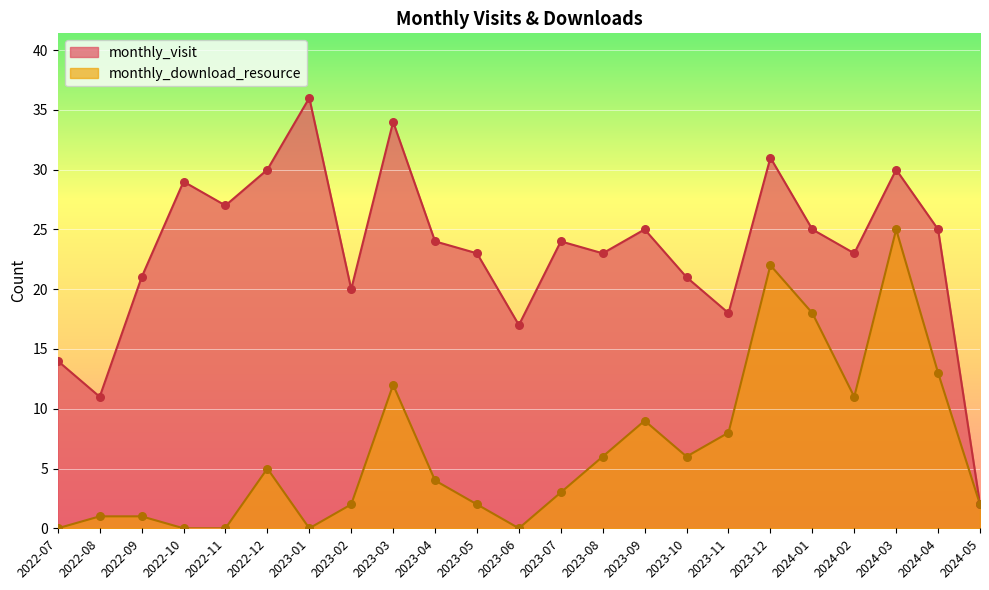

At which category is the sum across all series the highest?

2024-03